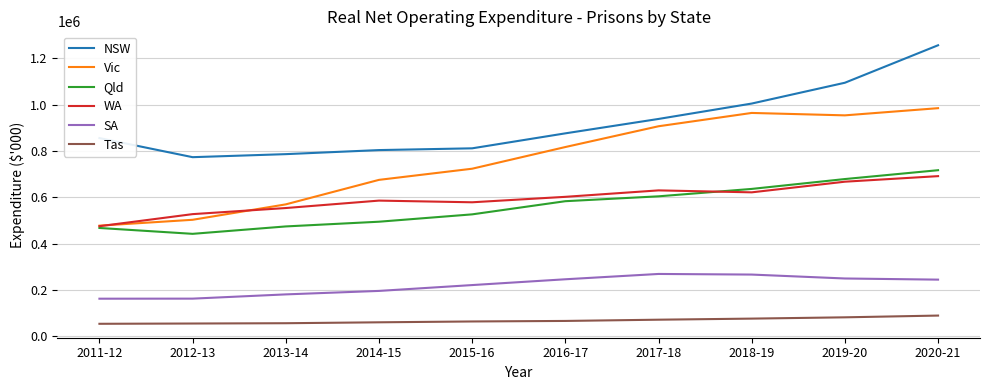

True or false: SA and Tas cross at least once.

False